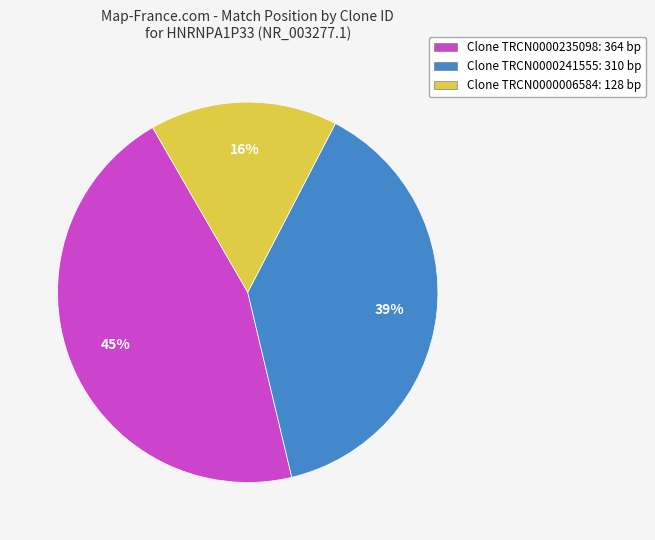

Between Clone TRCN0000241555: 310 bp and Clone TRCN0000235098: 364 bp, which is larger?

Clone TRCN0000235098: 364 bp